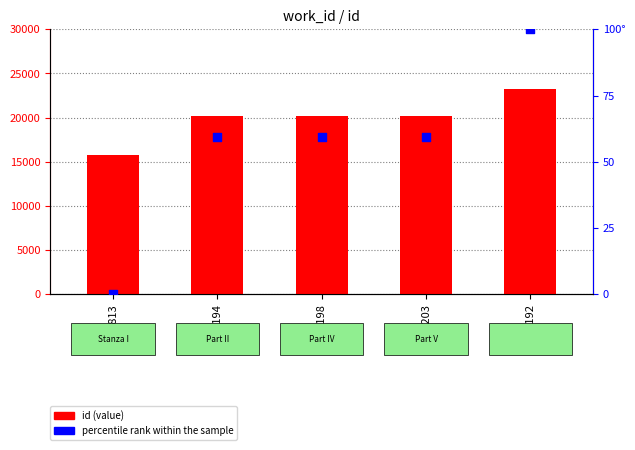

Is the value of percentile rank within the sample at 20194 greater than the value of id (value) at 23192?

No